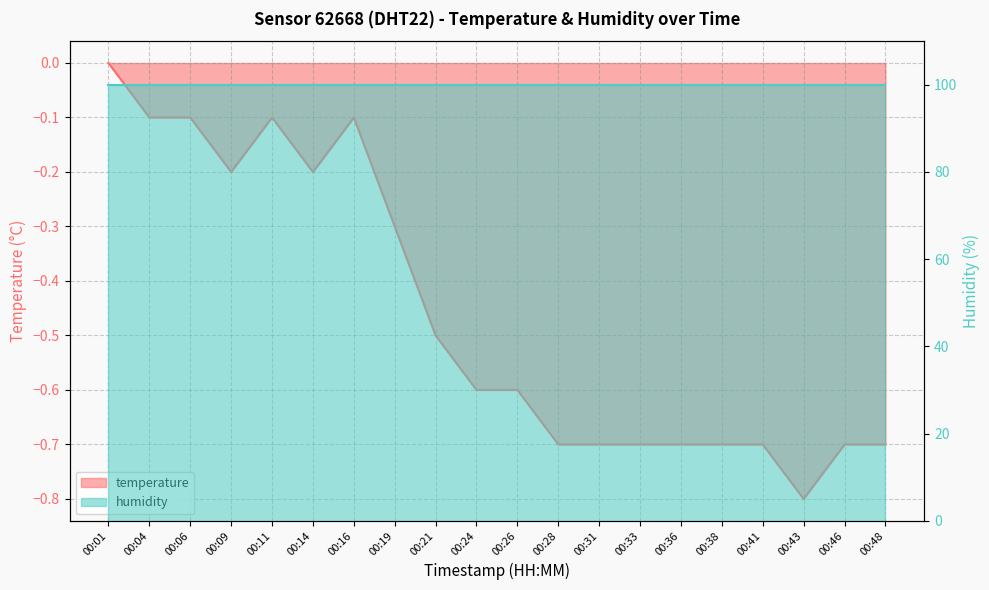

What is the value of the 11th point from the left?

-0.6